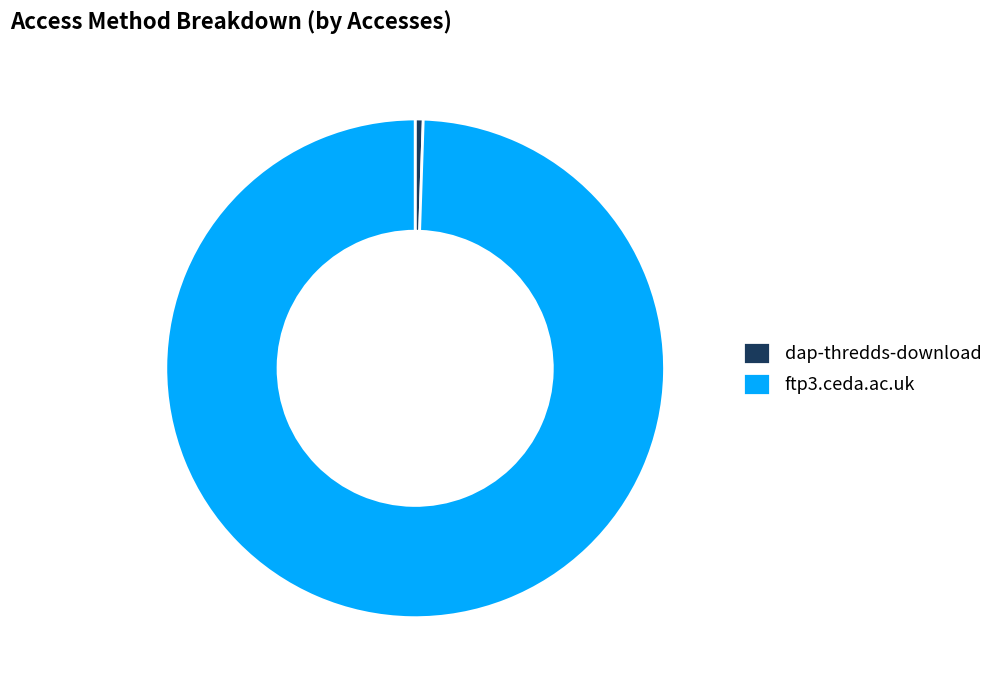

Count the number of slices in the pie.

2